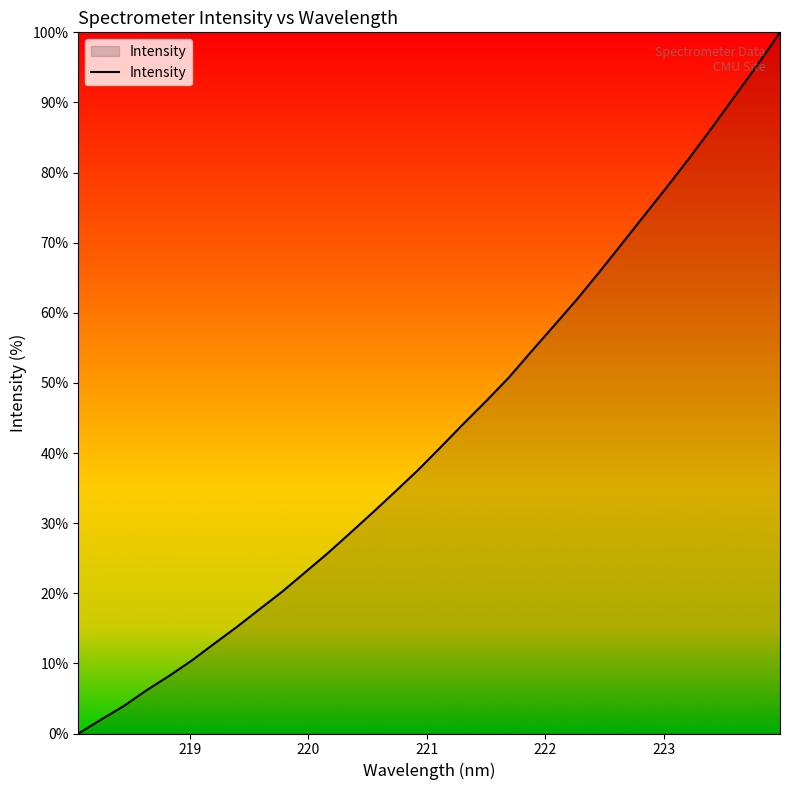

What is the difference between the second highest and second lowest values?

93.4